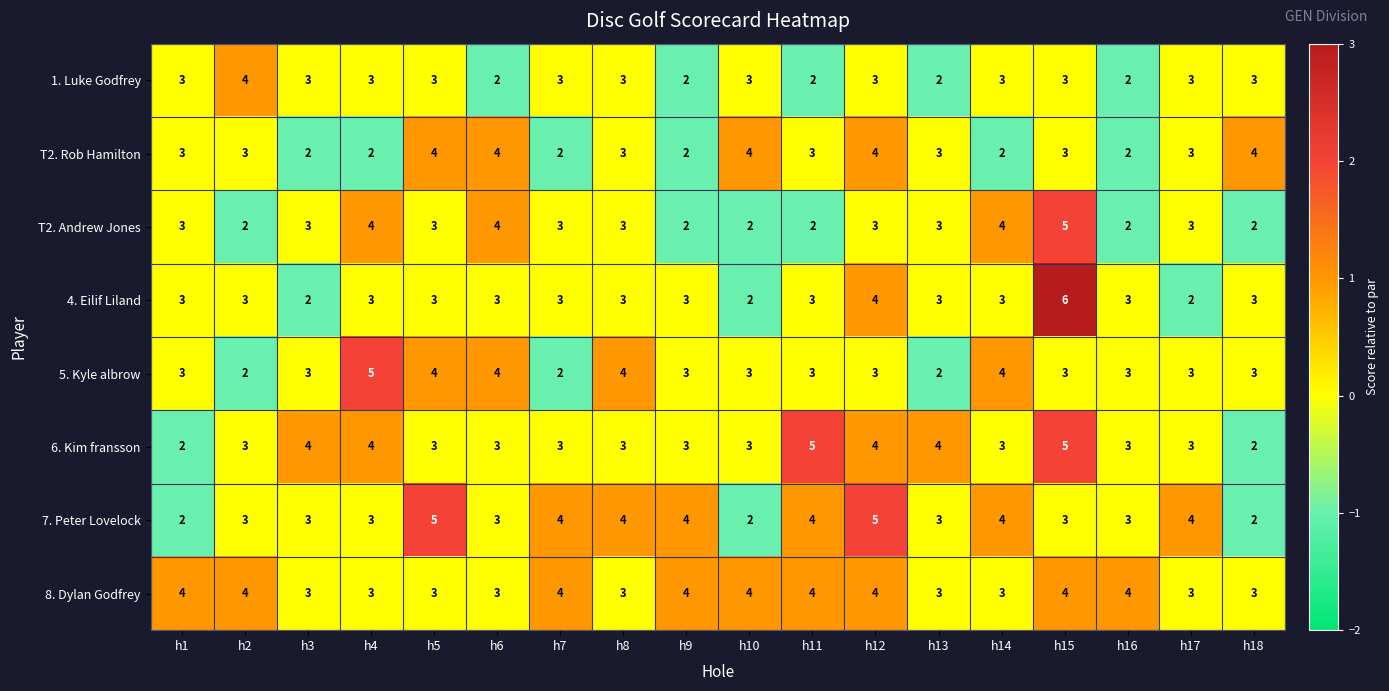

The 1. Luke Godfrey series shows 2 at h11. True or false?

True